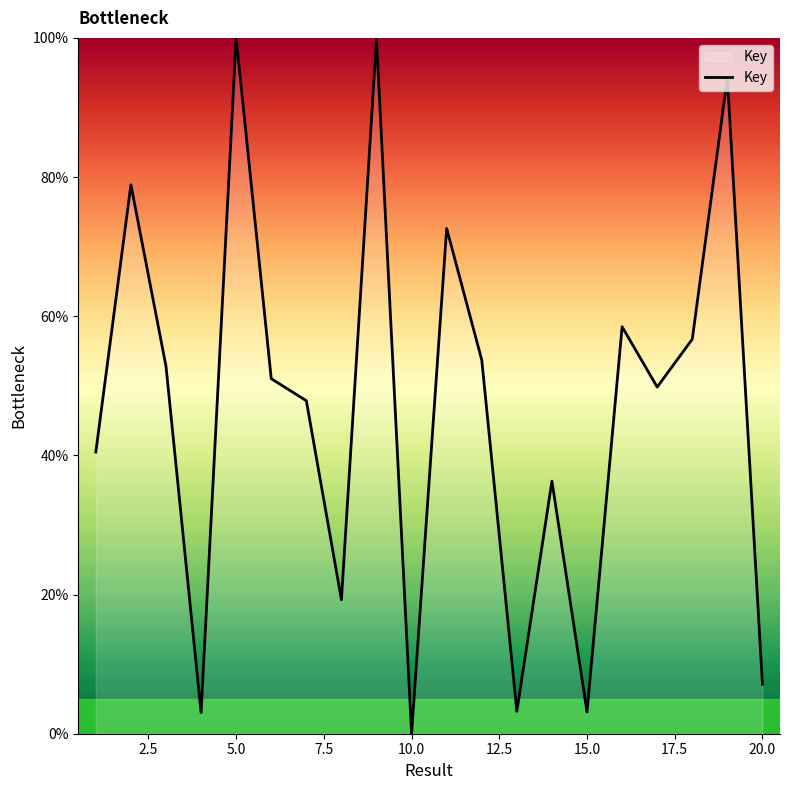

What is the difference between the maximum and minimum values?

100.0